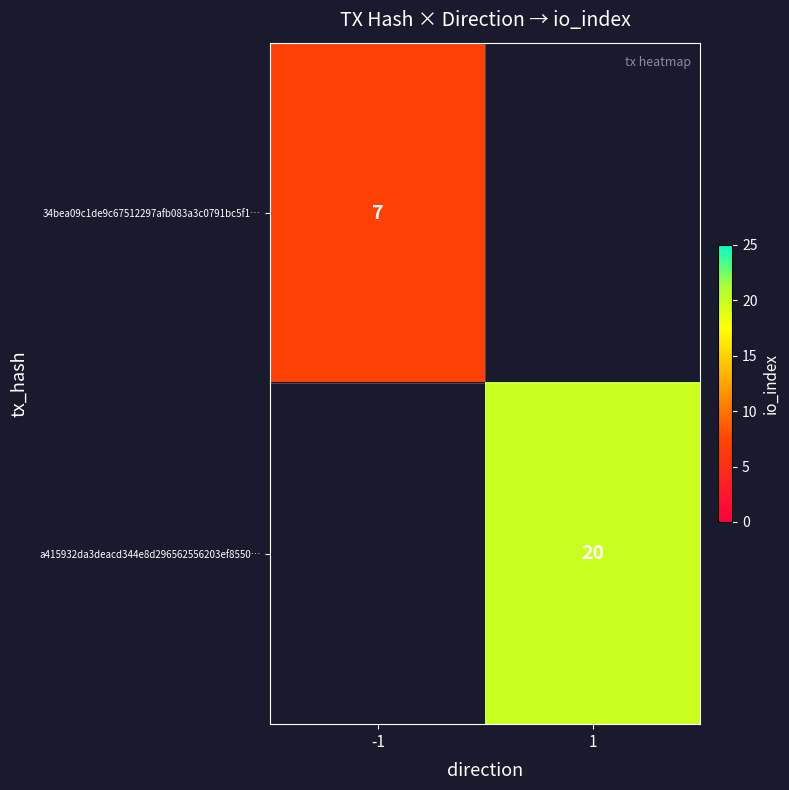

The value of a415932da3deacd344e8d296562556203ef8550… at 1 is 20. True or false?

True